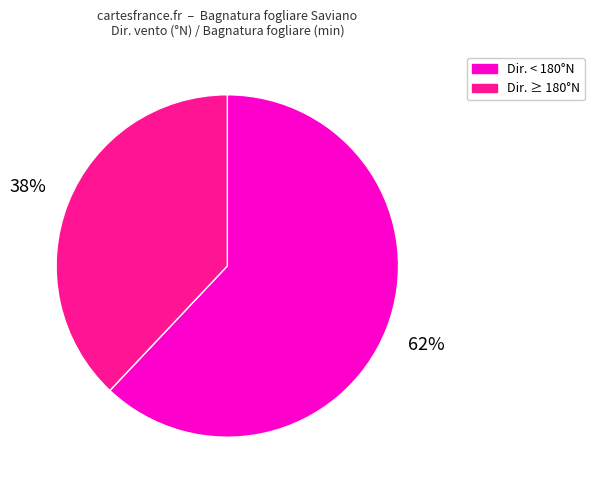

To the nearest percent, what is the difference between the largest and smallest slice percentages?

24%